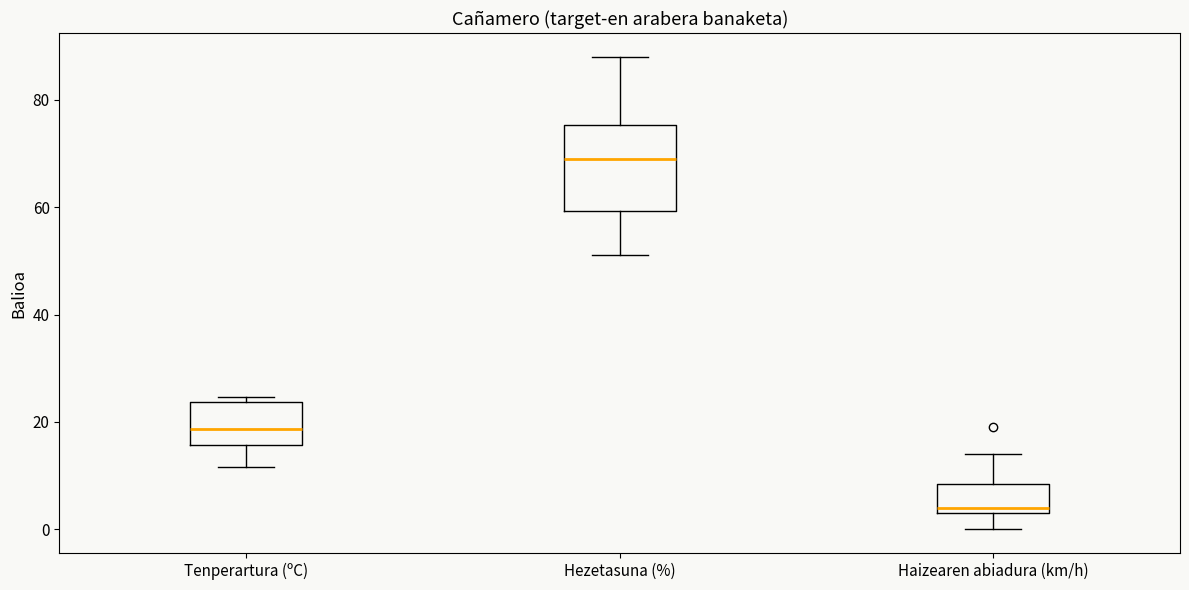

Where is the lower edge of the box for Hezetasuna (%) on the y-axis? The values are not printed on the chart, so give them approximately, as read against the axis.

60